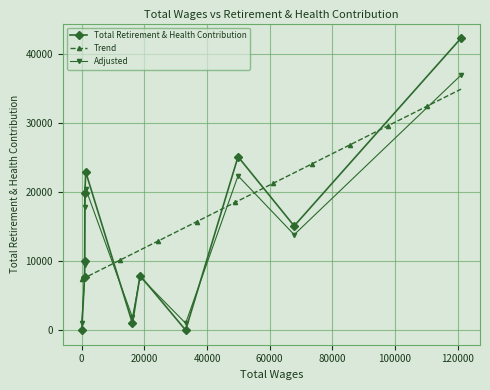

Is it true that the value at 16192.0 is 981?

True